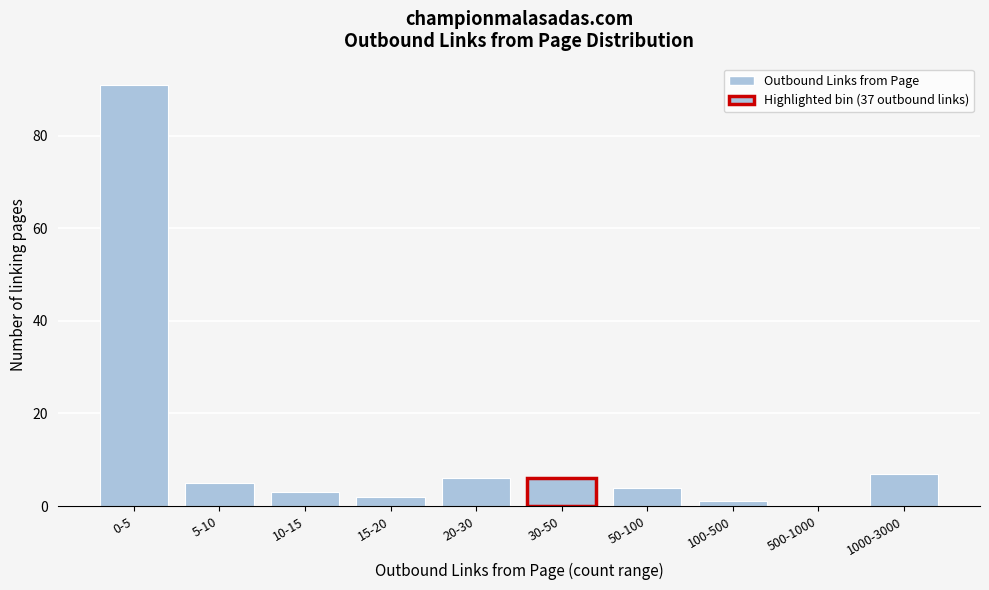

Reading left to right, list all the values displayed in this chart.

0-5=91	5-10=5	10-15=3	15-20=2	20-30=6	30-50=6	50-100=4	100-500=1	500-1000=0	1000-3000=7